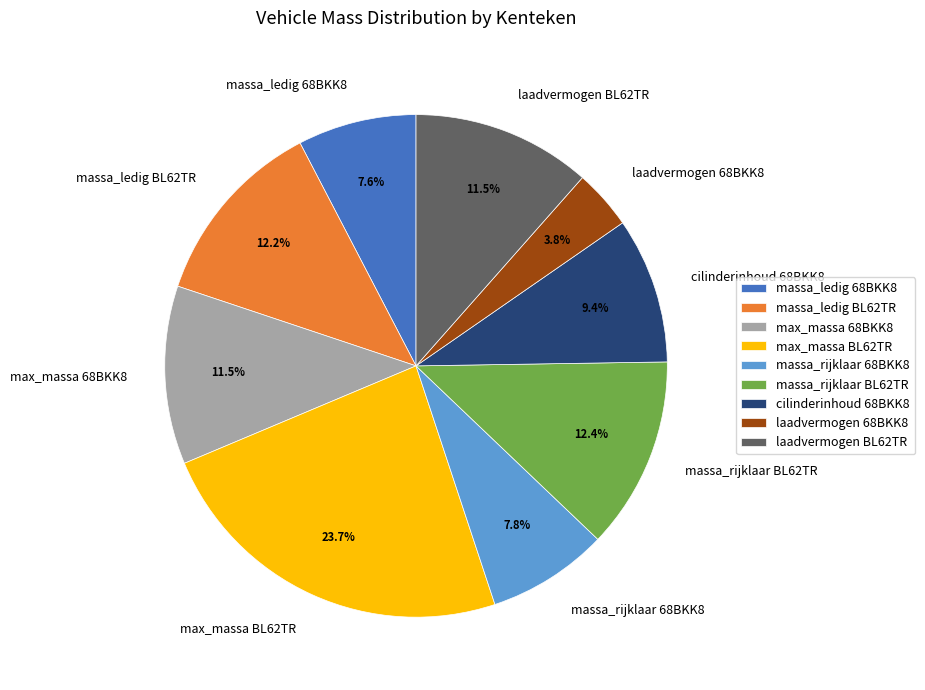

What percentage do max_massa 68BKK8 and laadvermogen BL62TR together represent?

23.0%